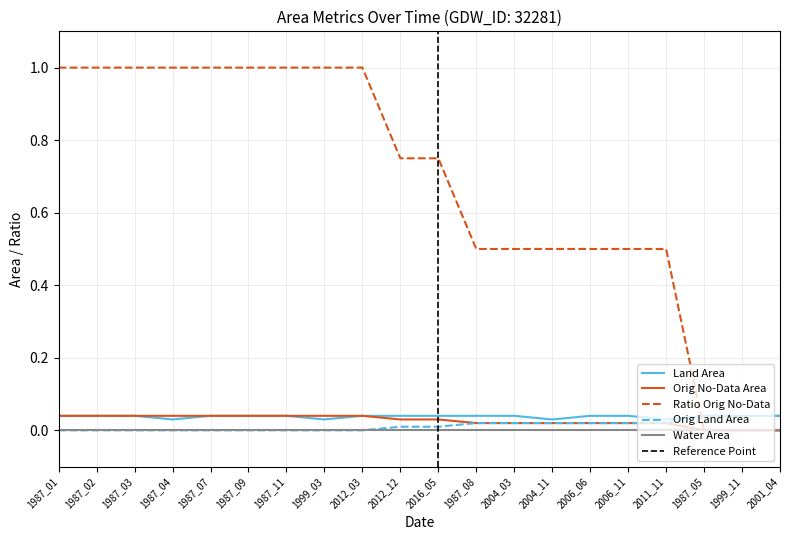

True or false: Ratio Orig No-Data has a value of 1.0 at 1987_02.

True